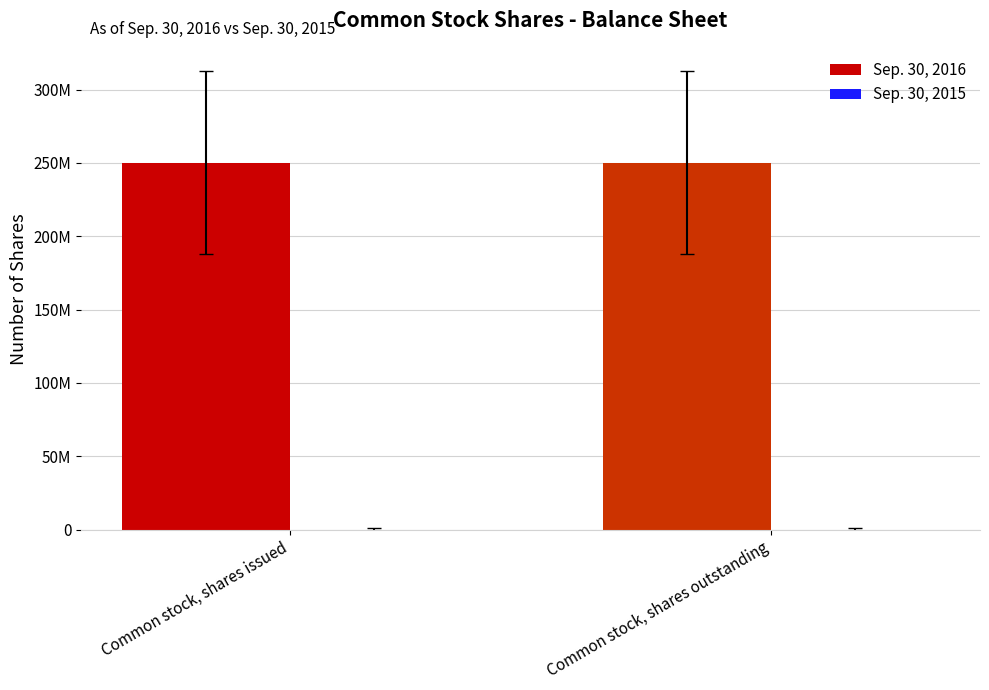

Between Common stock, shares issued and Common stock, shares outstanding, which series saw the biggest shift?

Sep. 30, 2016